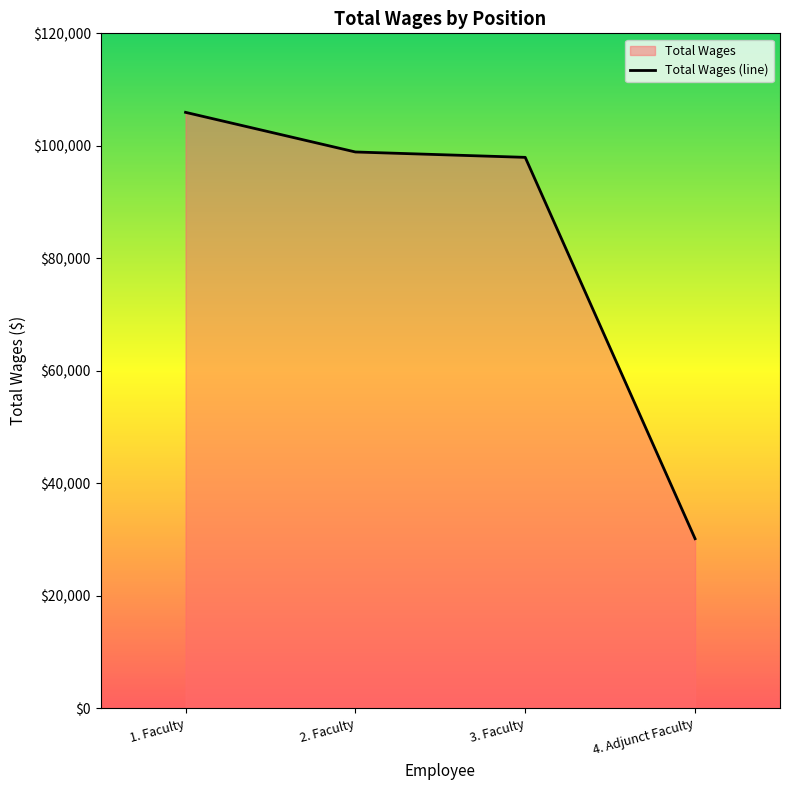

What is the value of the 2nd point from the left?

98909